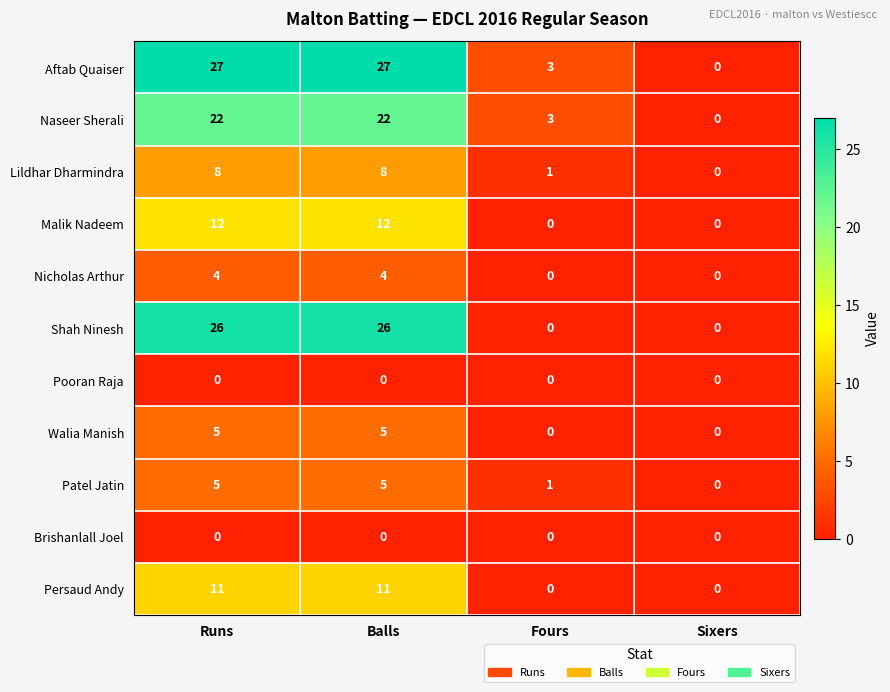

What is the difference between the second highest and minimum values in the Lildhar Dharmindra series?

8